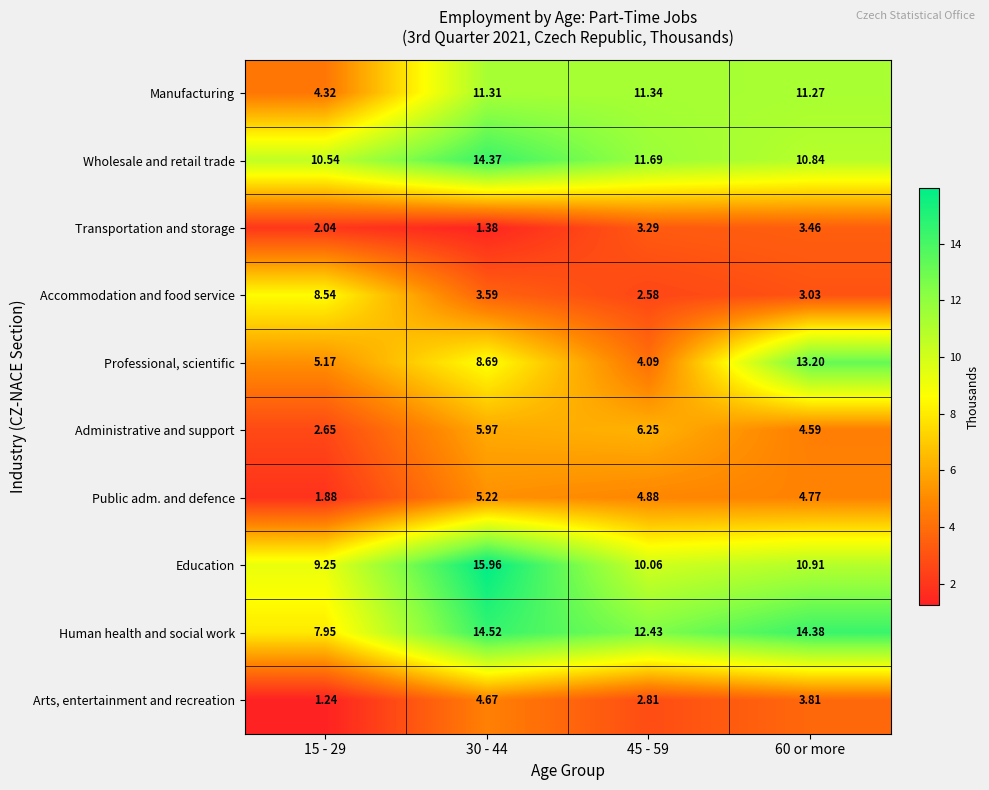

Which series changed the most between 15 - 29 and 30 - 44?

Manufacturing